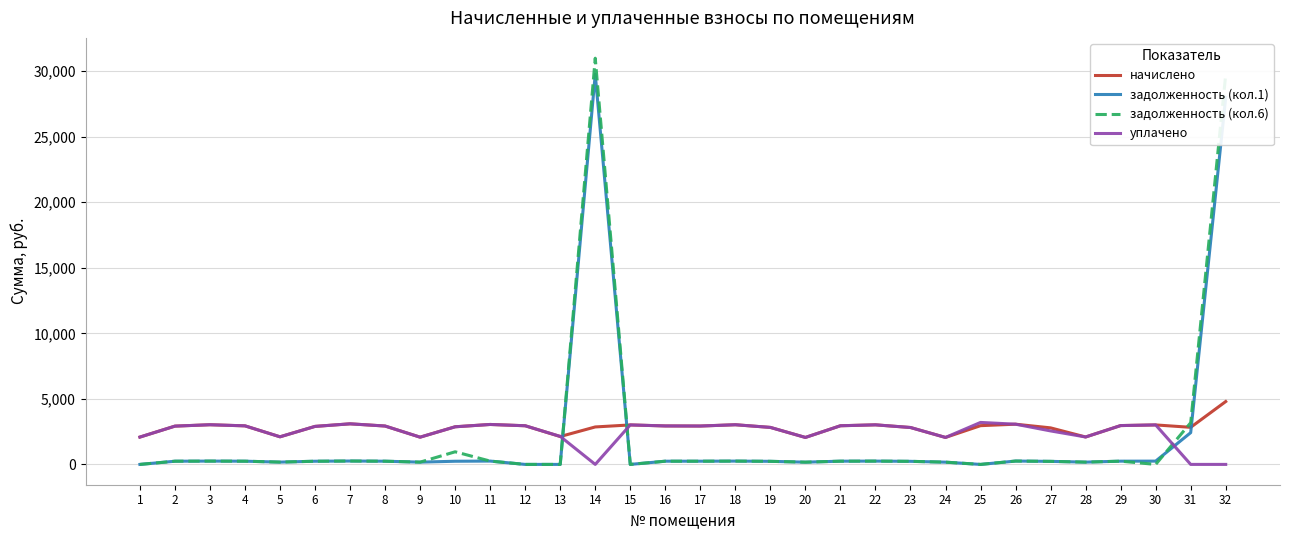

Is the value of задолженность (кол.6) at 23 greater than the value of начислено at 30?

No